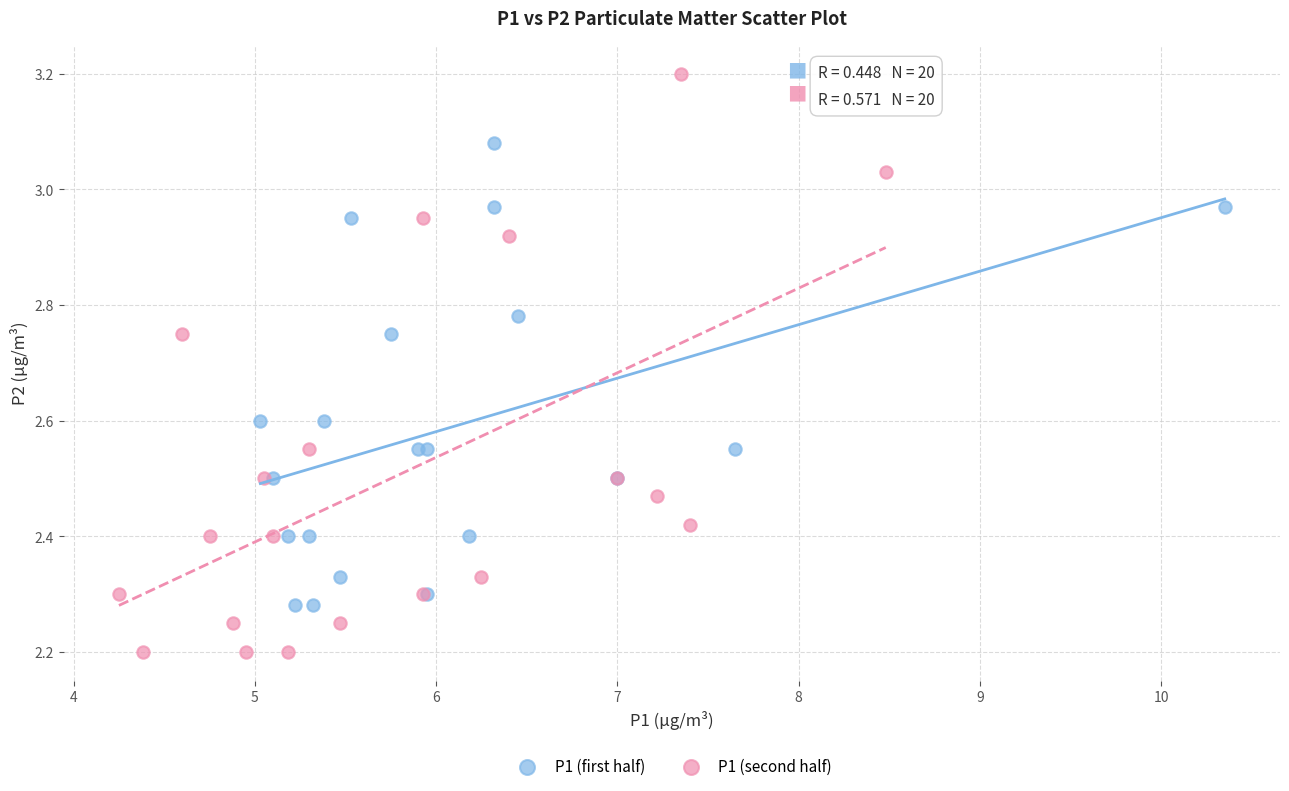

Which series contains the highest Y value?

P1 (second half)